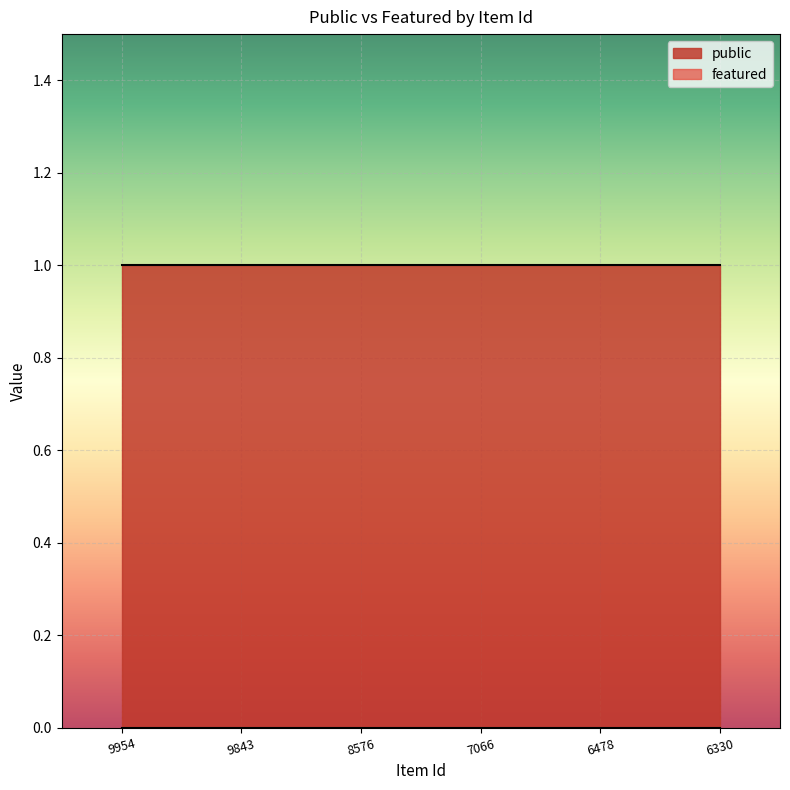

What is the value of the public point at the 1st from the left?

1